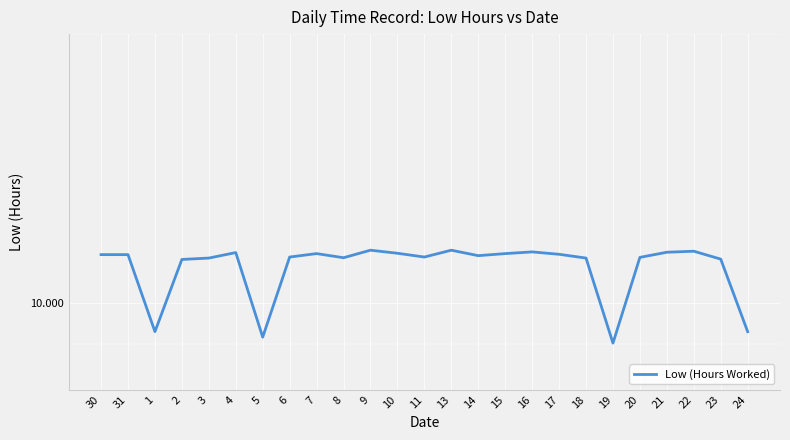

What is the average value?

11.0